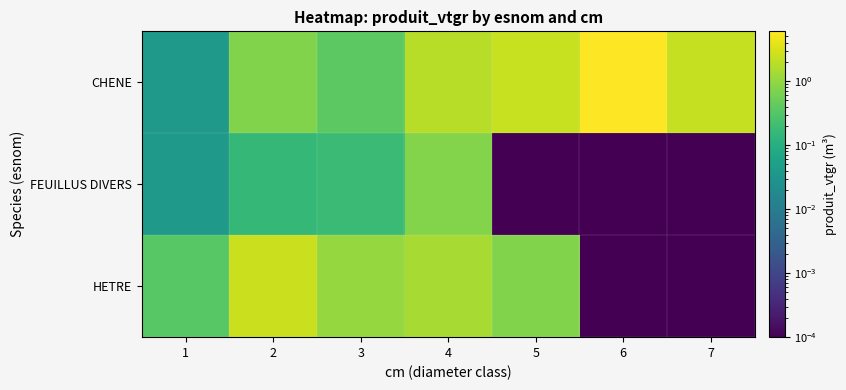

Reading left to right, extract all data points from this chart.

CHENE: 1=0.0	2=0.7	3=0.4	4=1.9	5=2.4	6=6.0	7=2.3
FEUILLUS DIVERS: 1=0.0	2=0.2	3=0.2	4=0.8	5=0.0	6=0.0	7=0.0
HETRE: 1=0.3	2=2.5	3=1.0	4=1.4	5=0.7	6=0.0	7=0.0